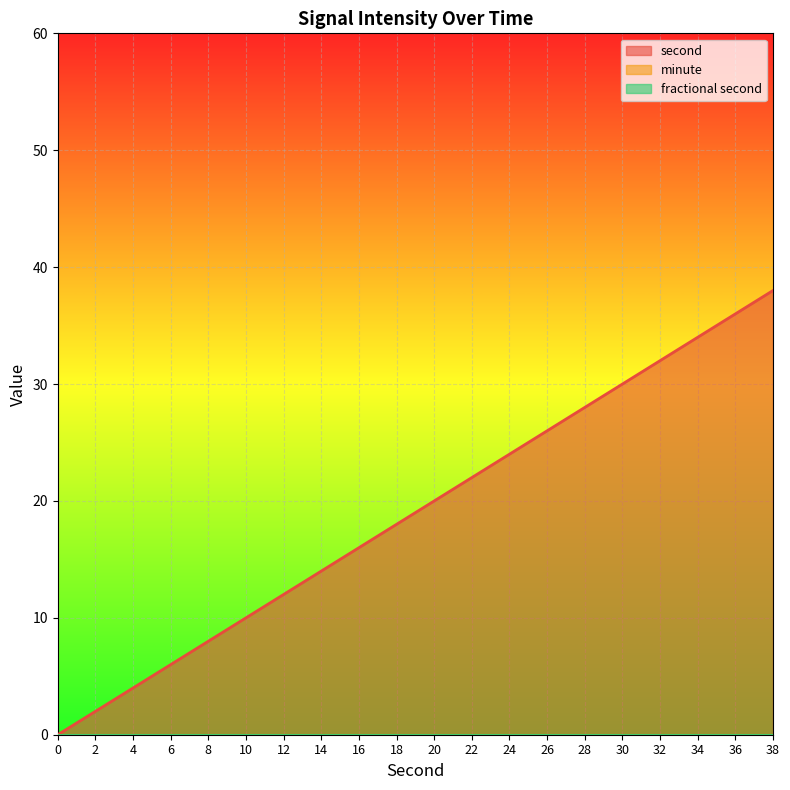

Which has a higher value, 6 or 38?

38